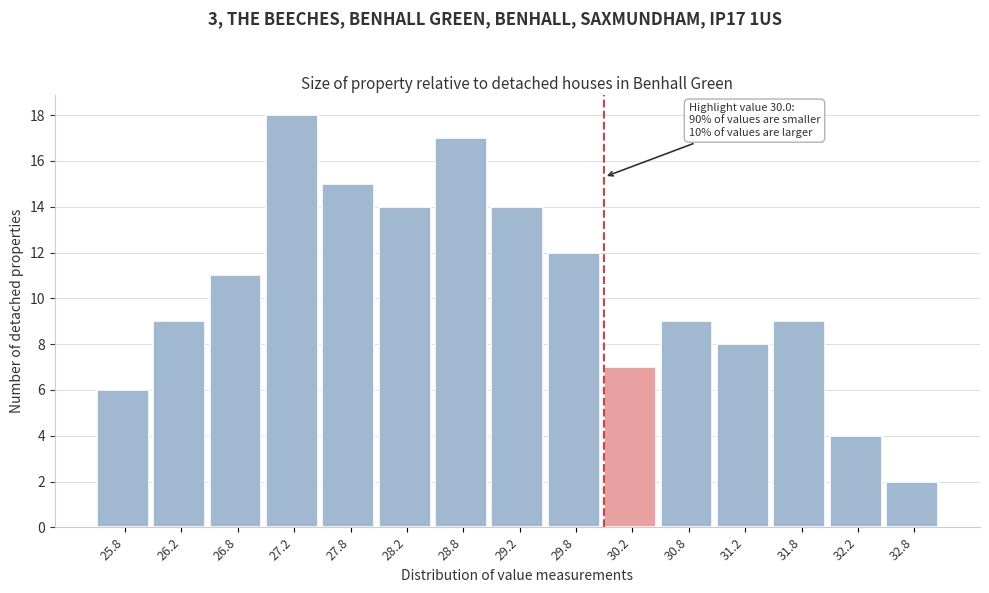

Over which range of the x-axis is the bar tallest?

27.0 to 27.5